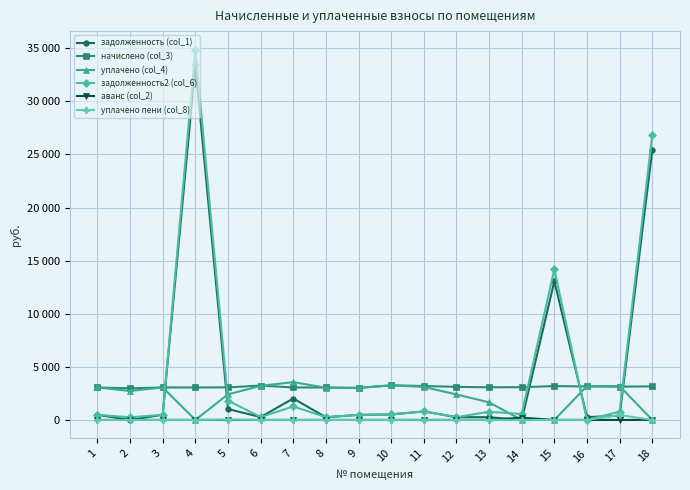

Is this an area chart (filled region under the line)?

No